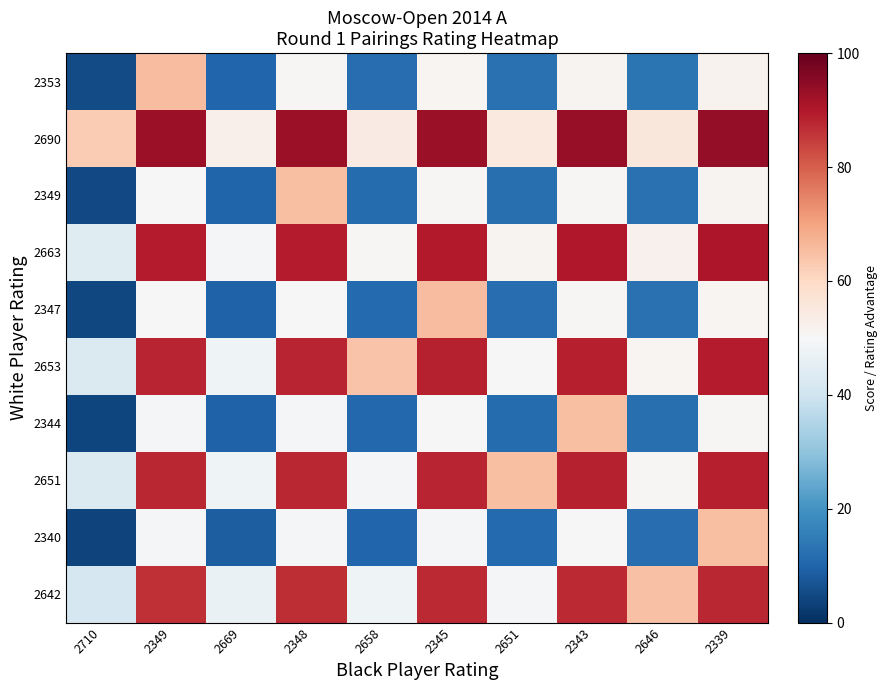

Which category has the highest value across all series?

2339